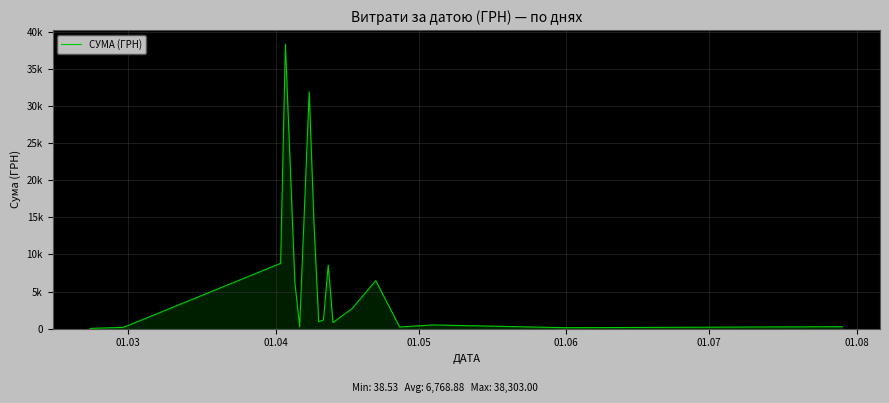

Reading left to right, transcribe all the data shown in this chart.

38.5	180.0	8804.0	38303.0	6174.4	270.0	31895.8	14322.1	945.9	1186.5	8566.0	831.2	2712.0	6472.4	232.0	504.0	132.0	270.0